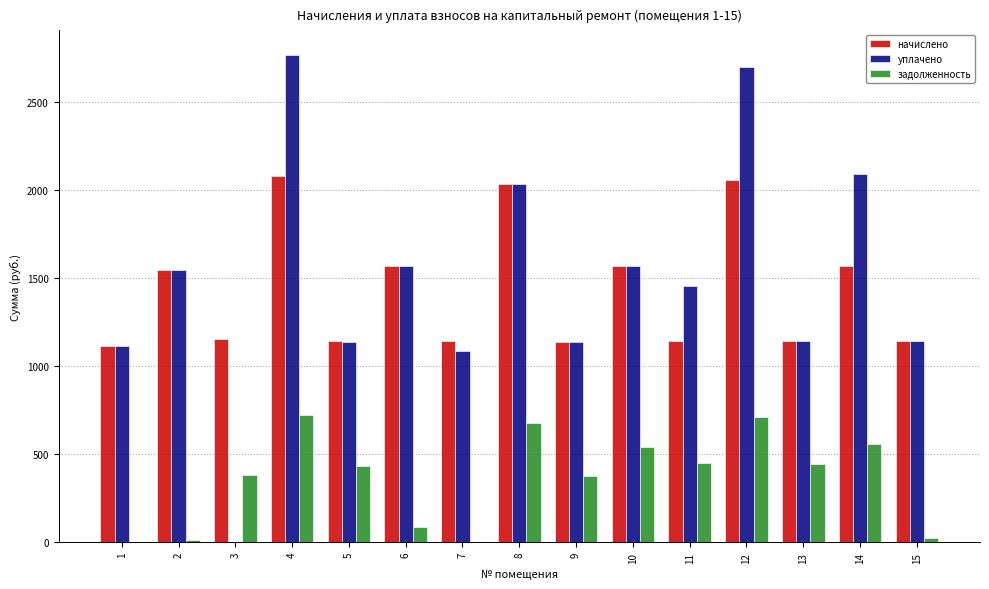

Which series has the largest total across all categories?

уплачено